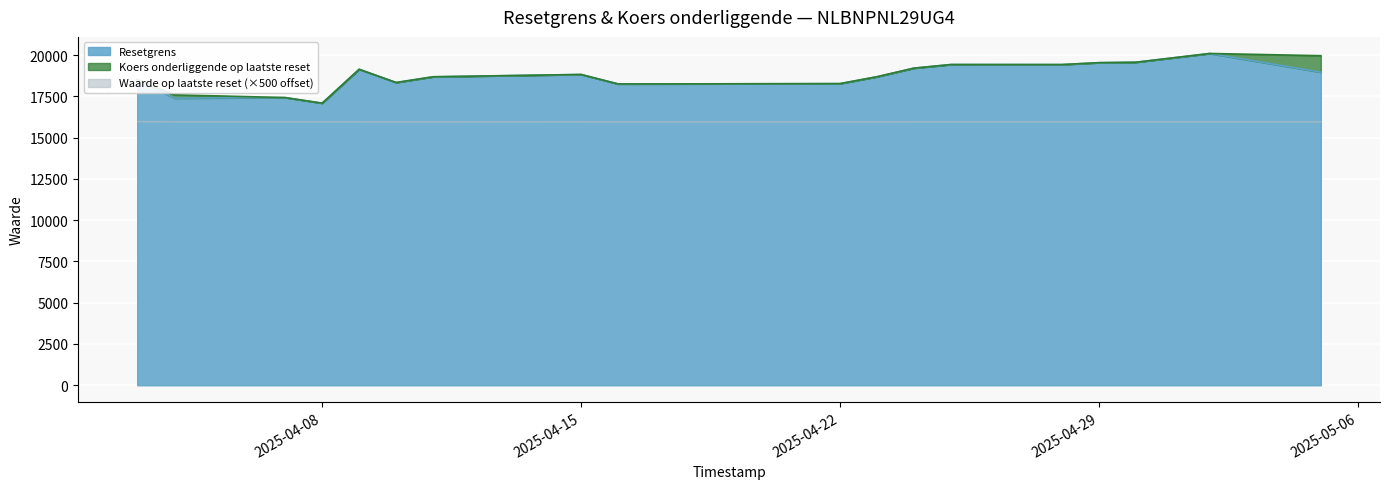

What is the minimum value for Resetgrens?

17090.4